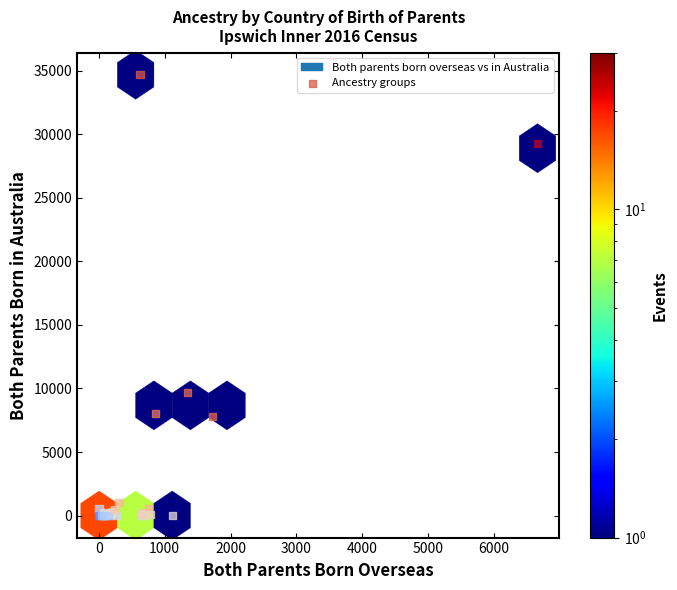

What Y value in the scatter plot is closest to 17337?

9662